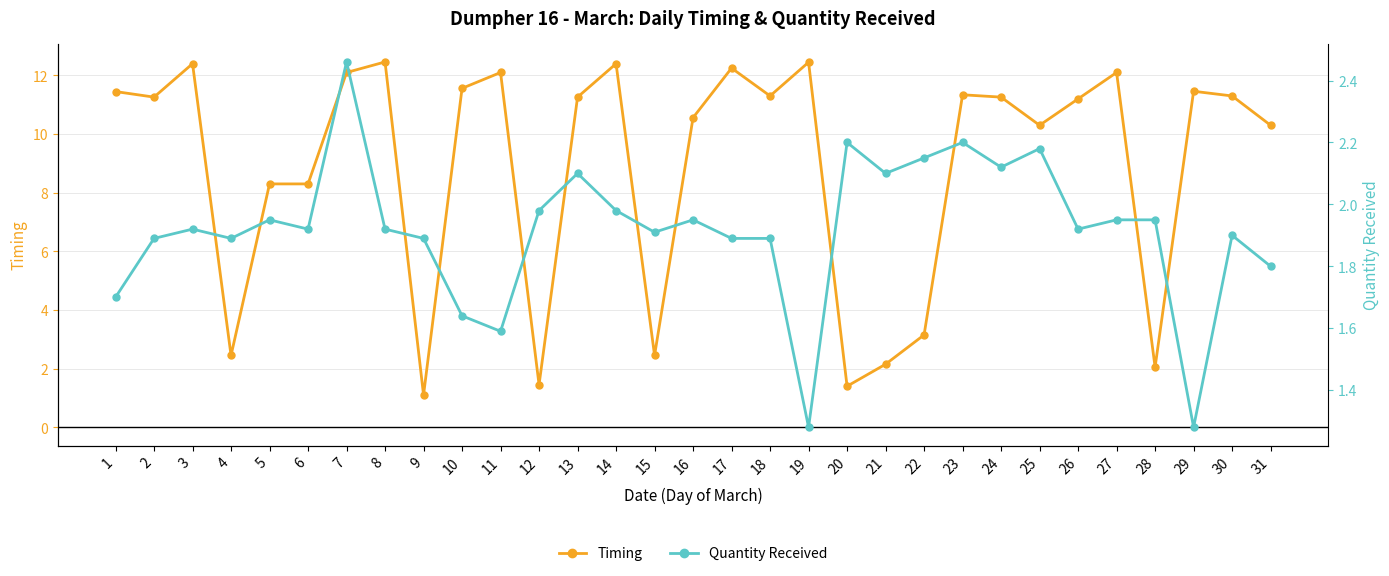

What is the value of the Timing point at the 10th from the left?

11.6